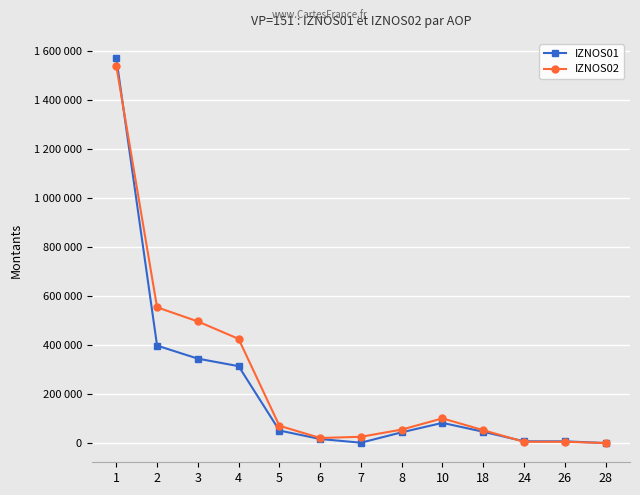

The IZNOS02 series shows 20631.5 at 6. True or false?

True